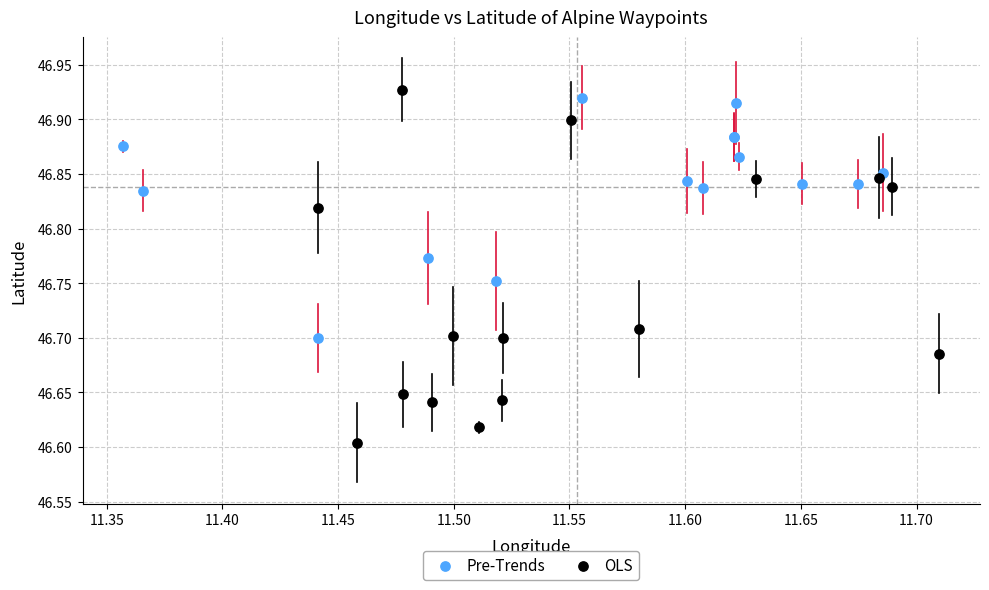

Which series reaches the minimum Y coordinate?

OLS